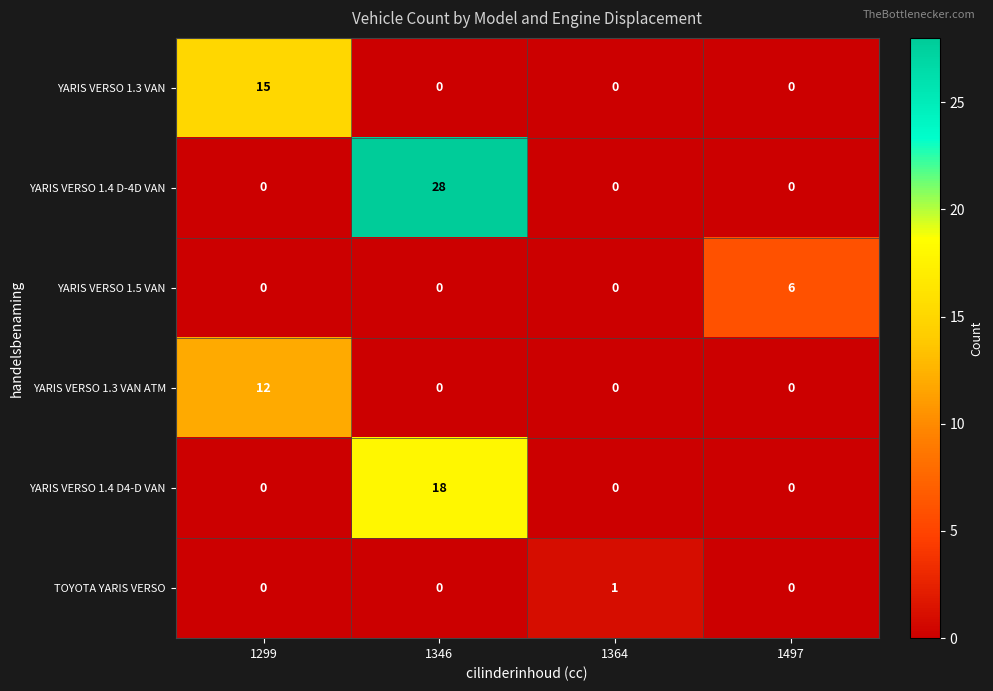

True or false: YARIS VERSO 1.4 D4-D VAN has a value of 0 at 1364.

True